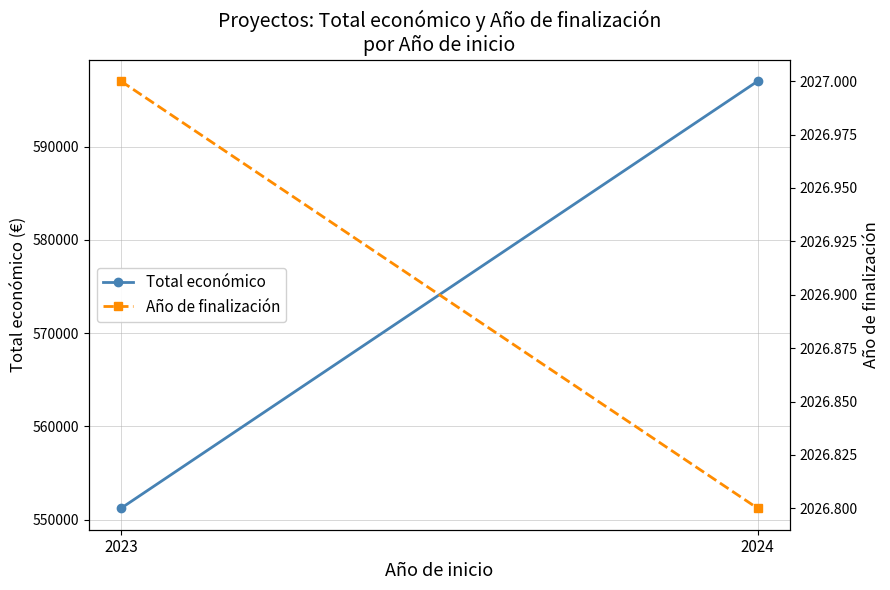

Which series has the widest spread of values?

Total económico